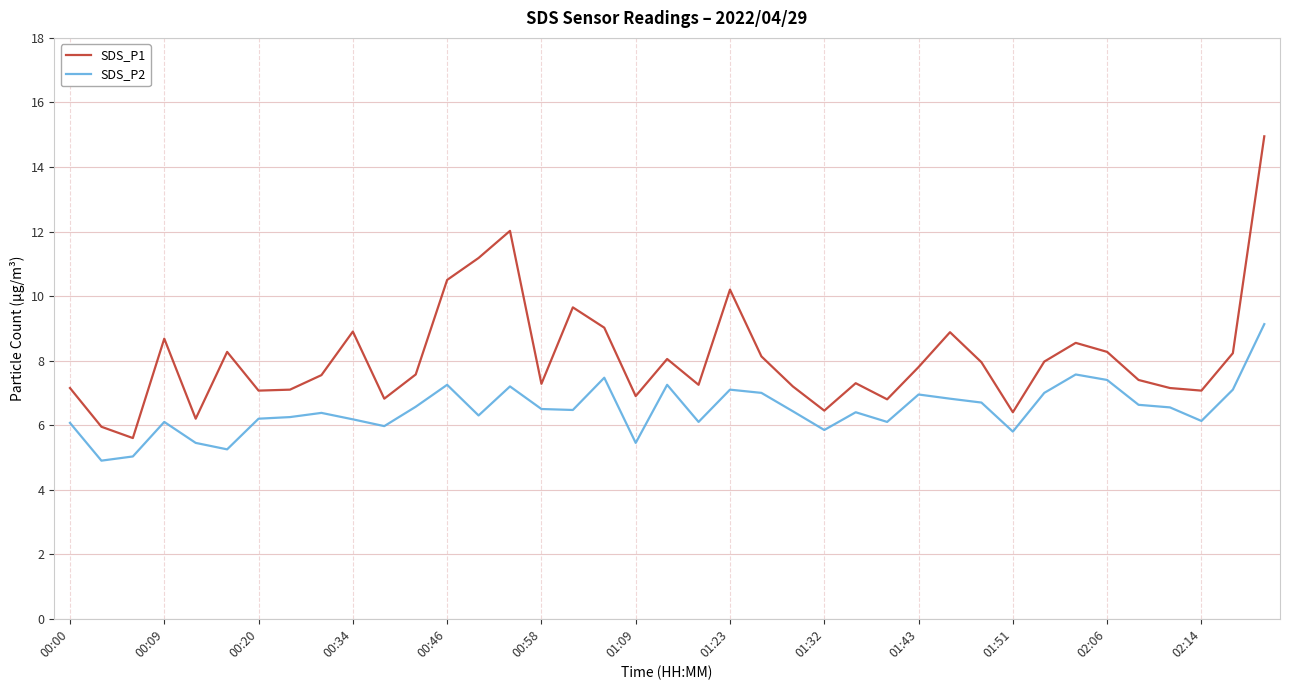

List the series in order of their peak value, lowest first.

SDS_P2, SDS_P1